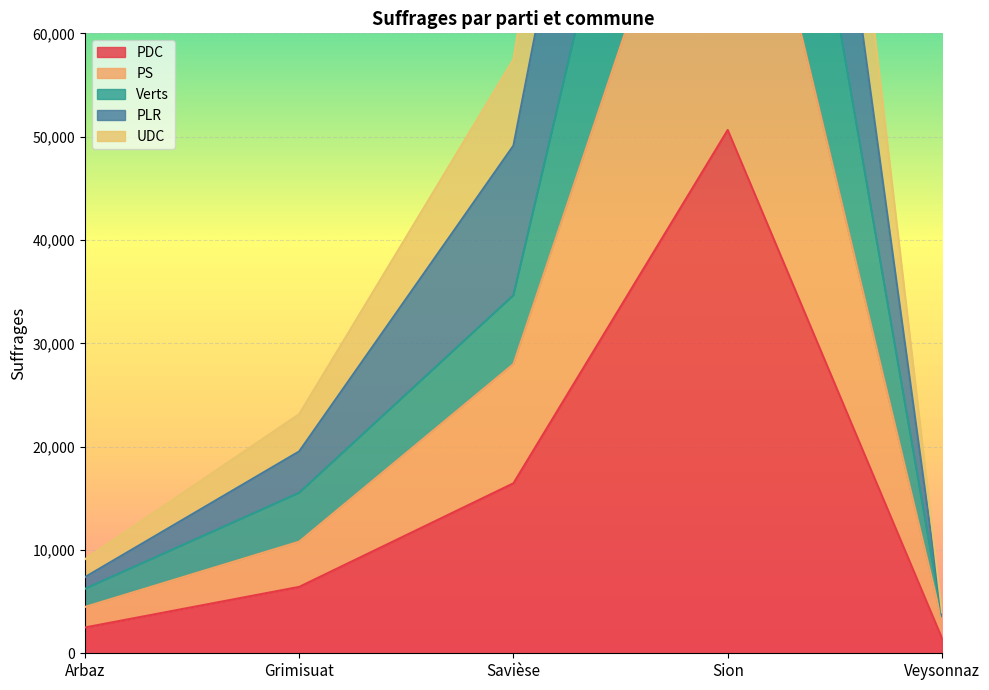

What is the difference between the maximum and minimum values in the Verts series?

119336